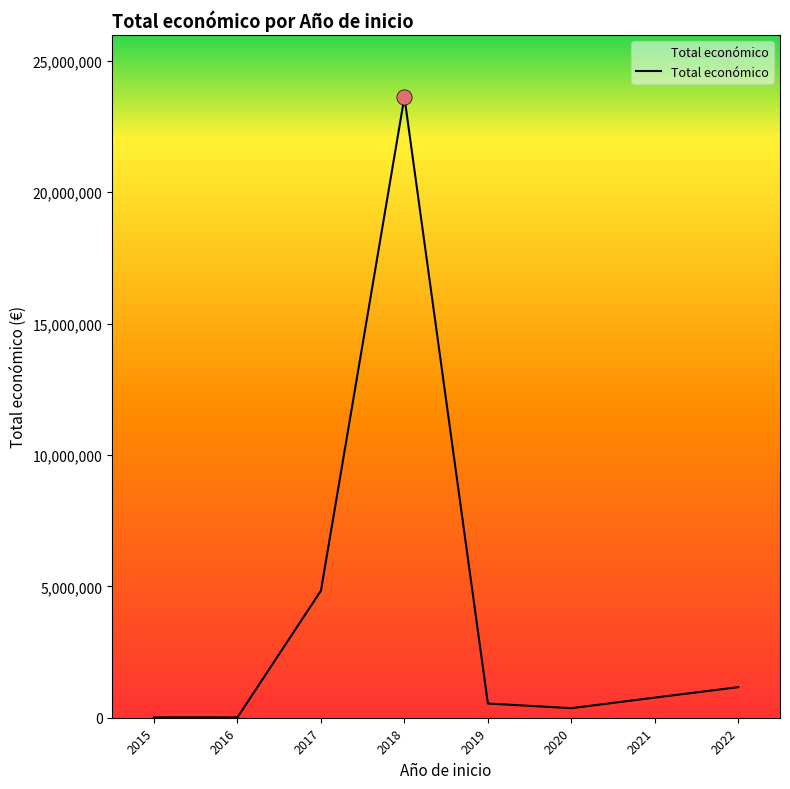

What is the change in value from 2018 to 2020?

-23256075